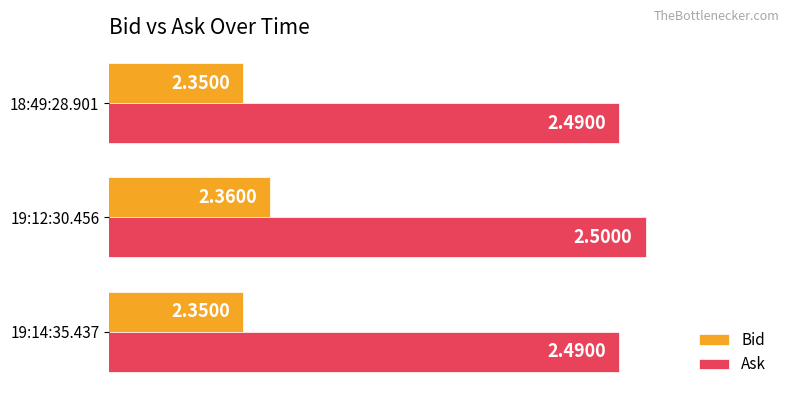

What is the sum of the Ask values at 19:14:35.437 and 18:49:28.901?

5.0